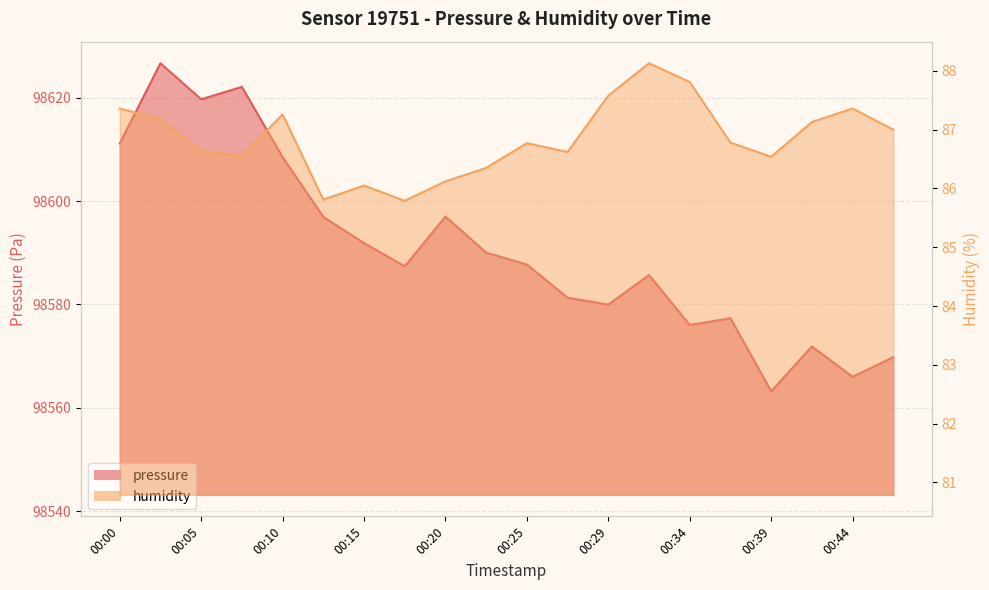

Rank the categories by humidity value from highest to lowest.

00:32, 00:34, 00:29, 00:00, 00:44, 00:10, 00:03, 00:41, 00:46, 00:37, 00:25, 00:05, 00:27, 00:08, 00:39, 00:22, 00:20, 00:15, 00:12, 00:17